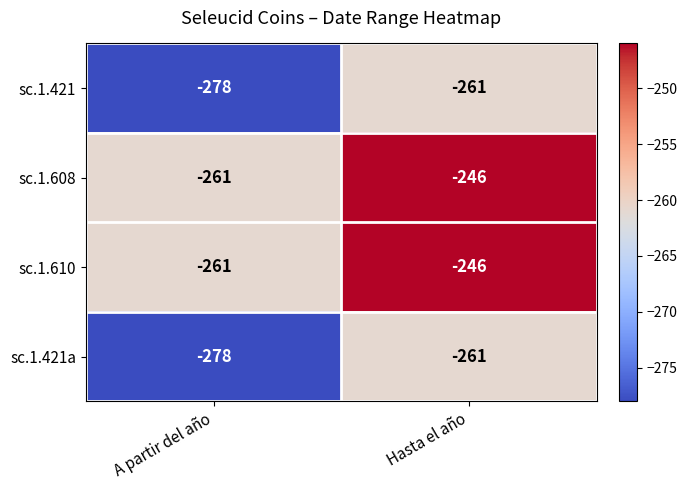

What is the sum of all sc.1.610 values?

-507